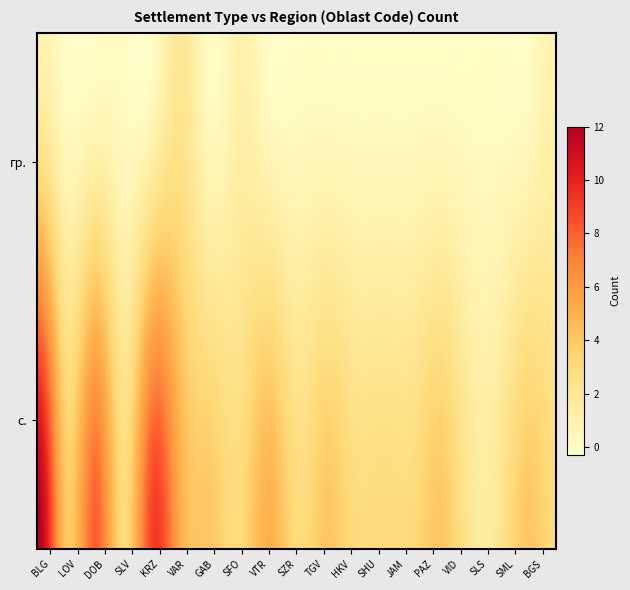

Which series has the largest total across all categories?

с.